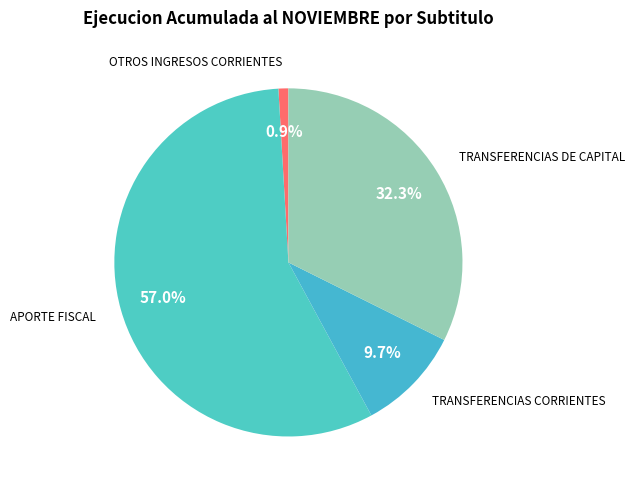

The TRANSFERENCIAS CORRIENTES slice represents 1% of the pie. True or false?

False